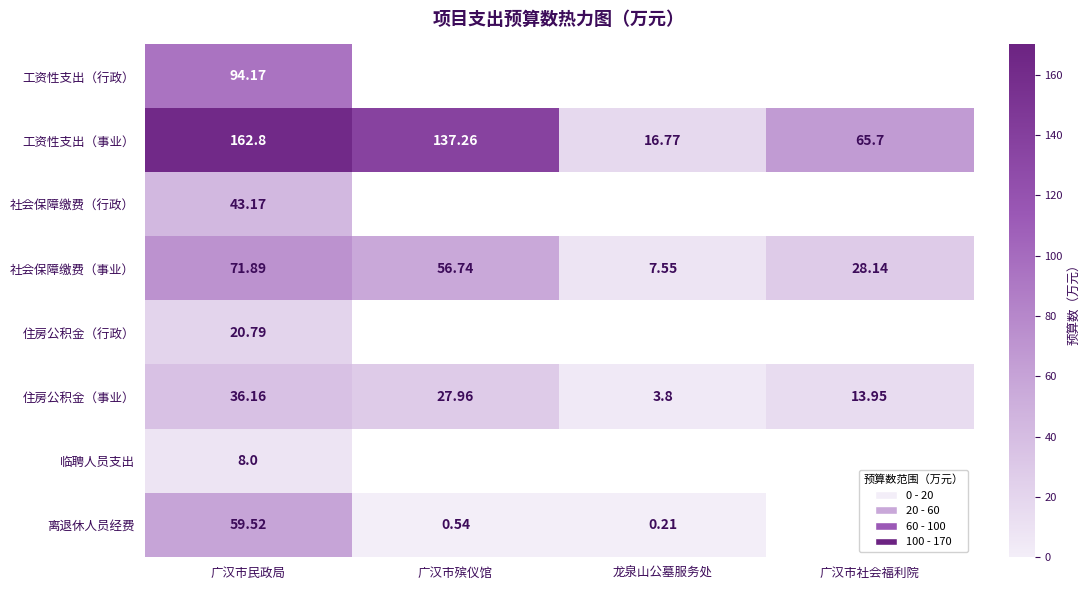

List the labels in order of 住房公积金（事业） value, largest first.

广汉市民政局, 广汉市殡仪馆, 广汉市社会福利院, 龙泉山公墓服务处